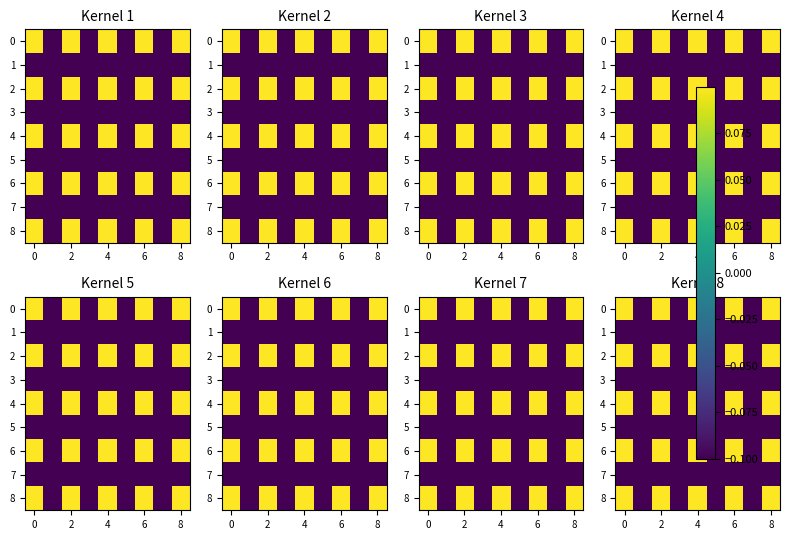

How many data points does each series have?

9